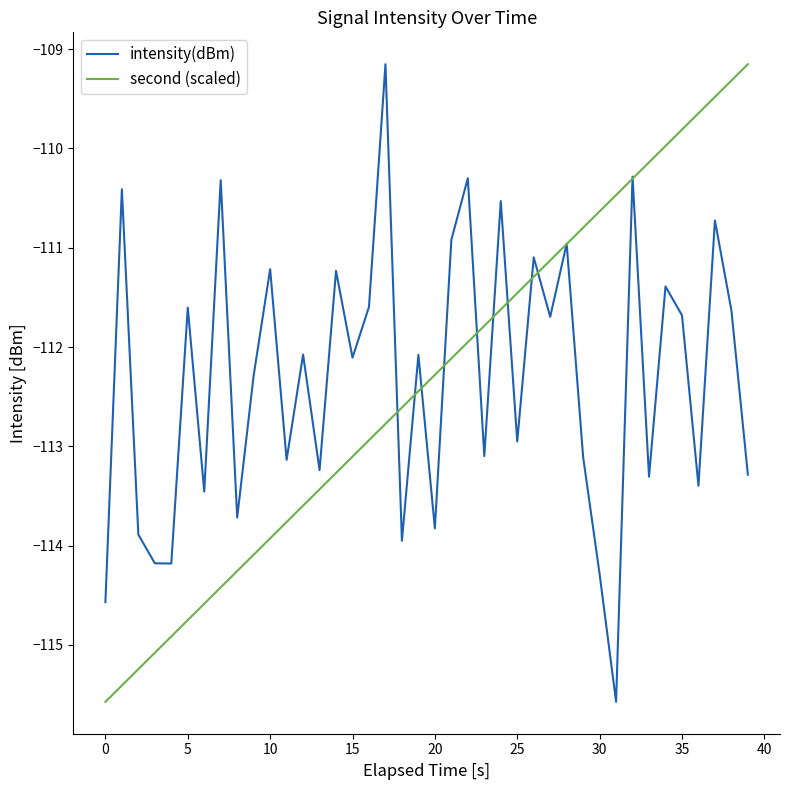

What is the maximum value for second (scaled)?

-109.2